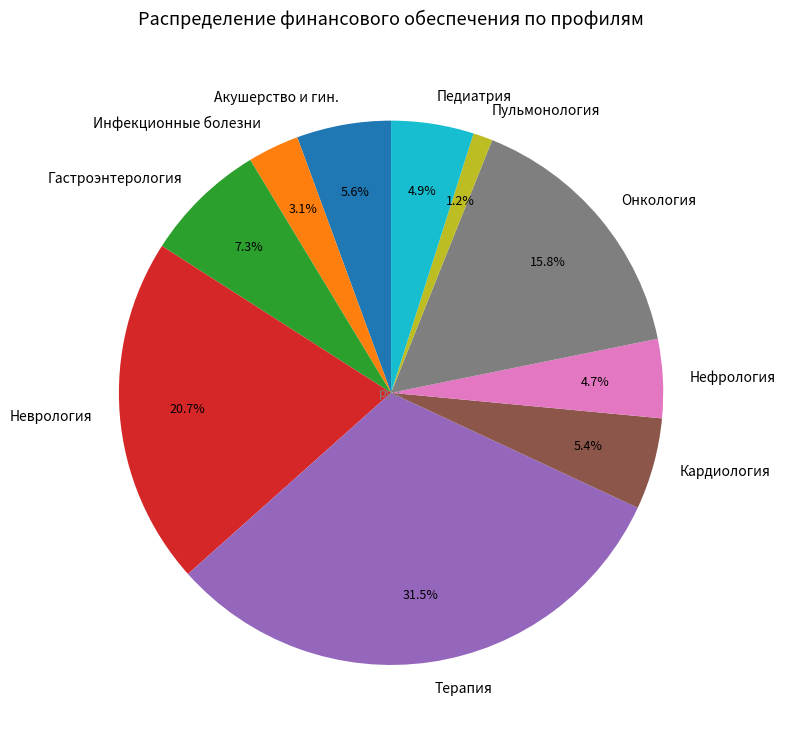

Is there a majority slice in this chart?

No